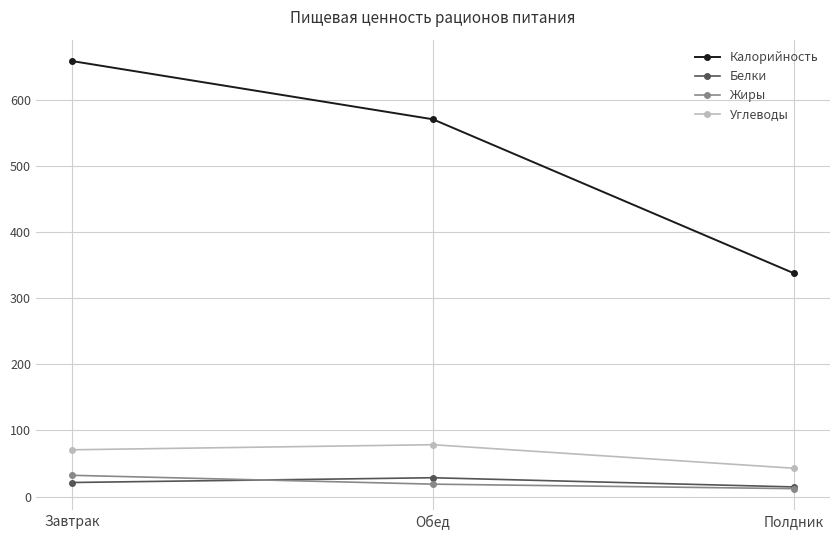

Which series has the largest range (max minus min)?

Калорийность